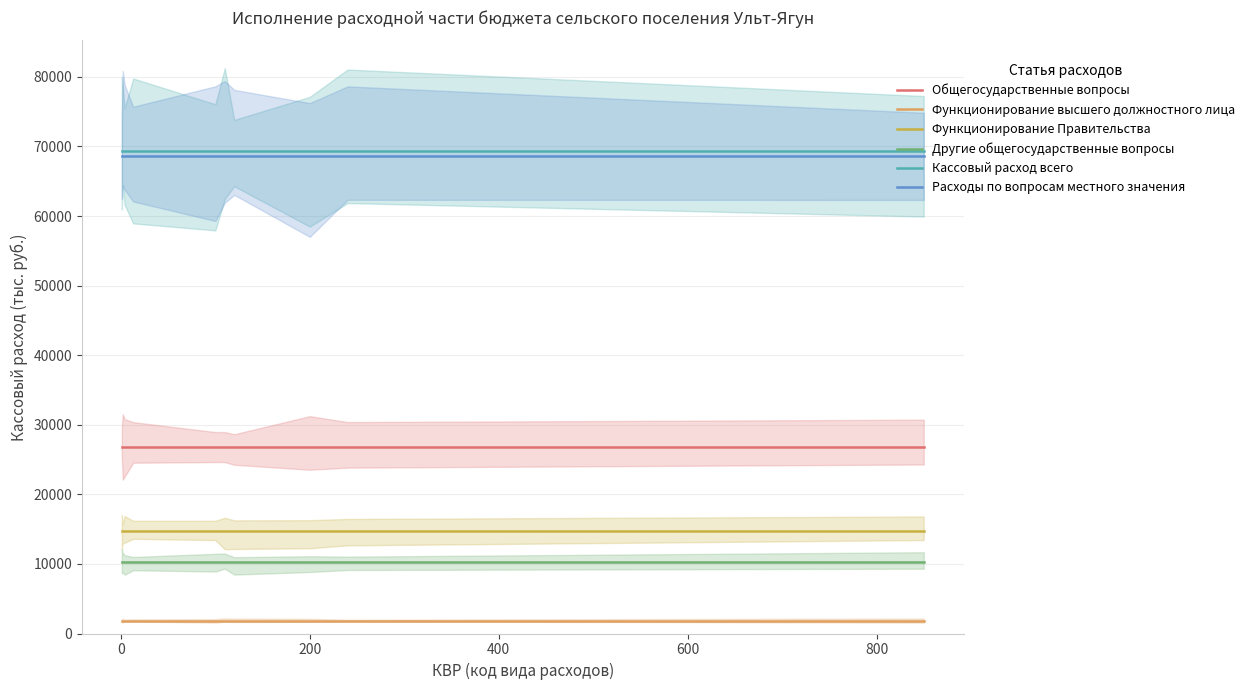

What is the minimum value for Функционирование Правительства?

14684.7